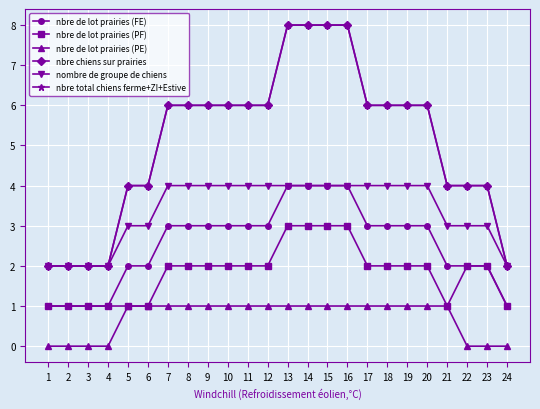

True or false: nbre chiens sur prairies has more than 1 interior local peaks.

False